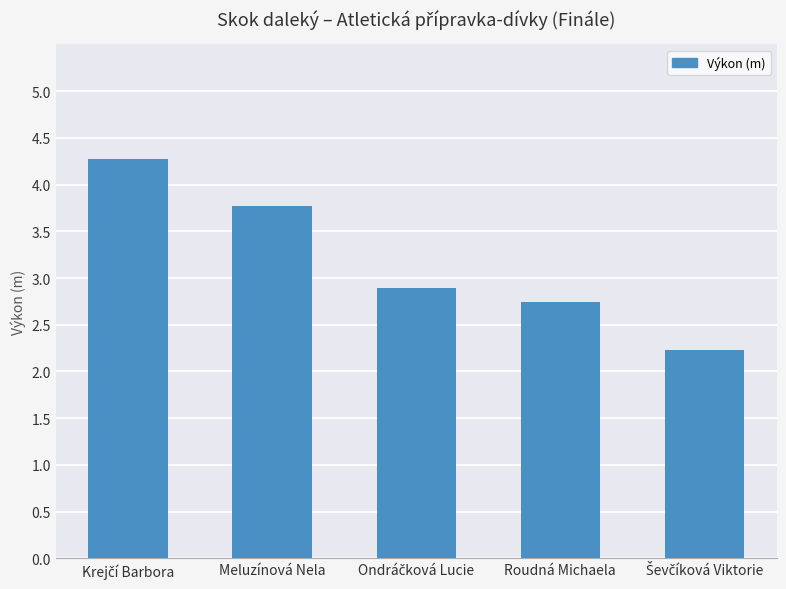

True or false: the data shows 4.0 at Roudná Michaela.

False